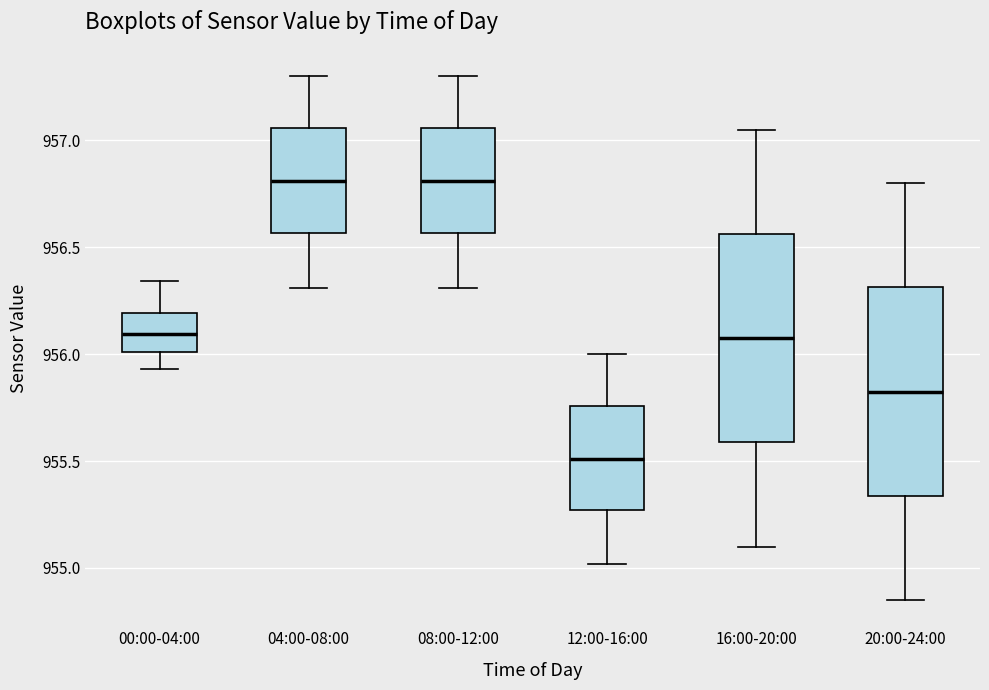

Where is the upper edge of the box for 04:00-08:00 on the y-axis? The values are not printed on the chart, so give them approximately, as read against the axis.

957.05